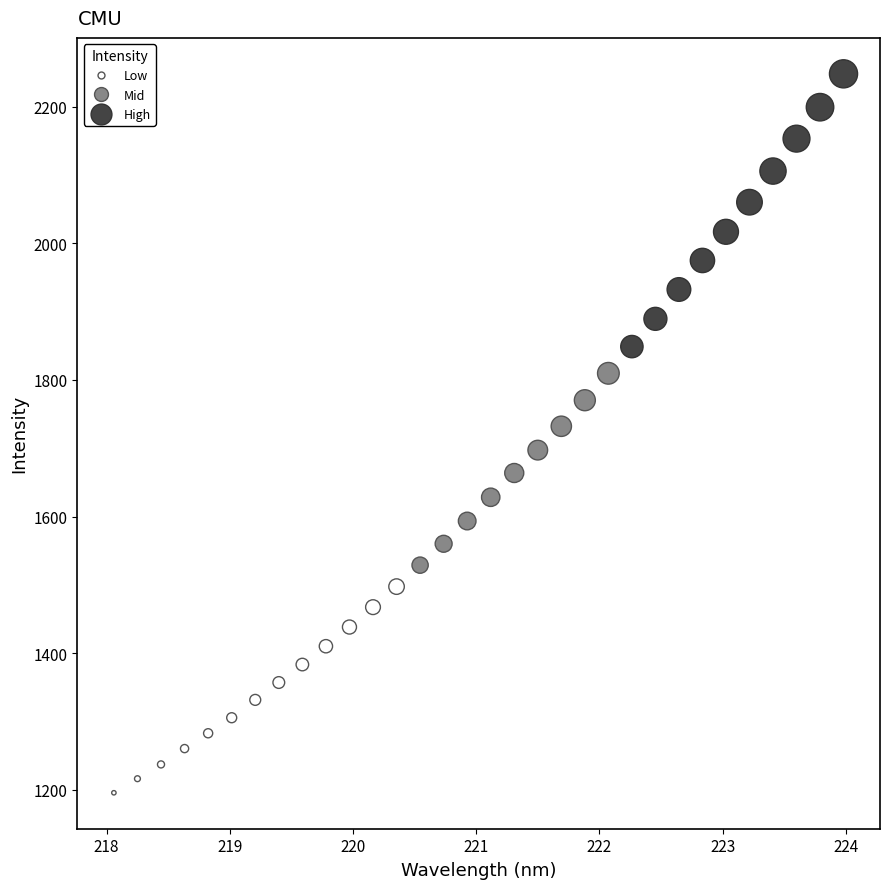

What is the range of Y values (max minus min)?

1052.4